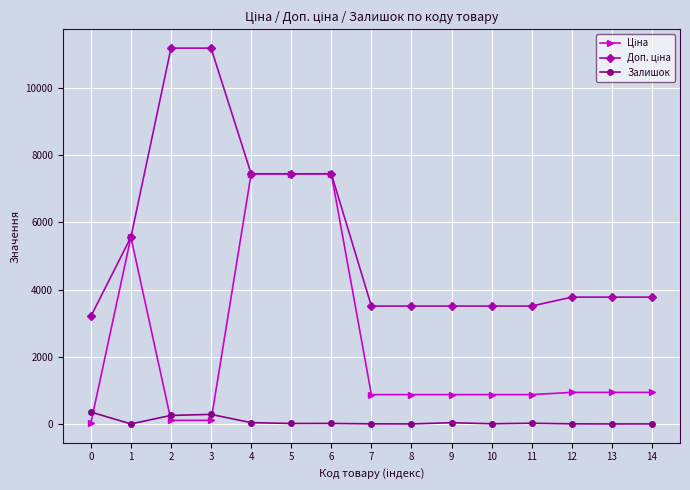

The value of Залишок at 0 is 360.0. True or false?

True